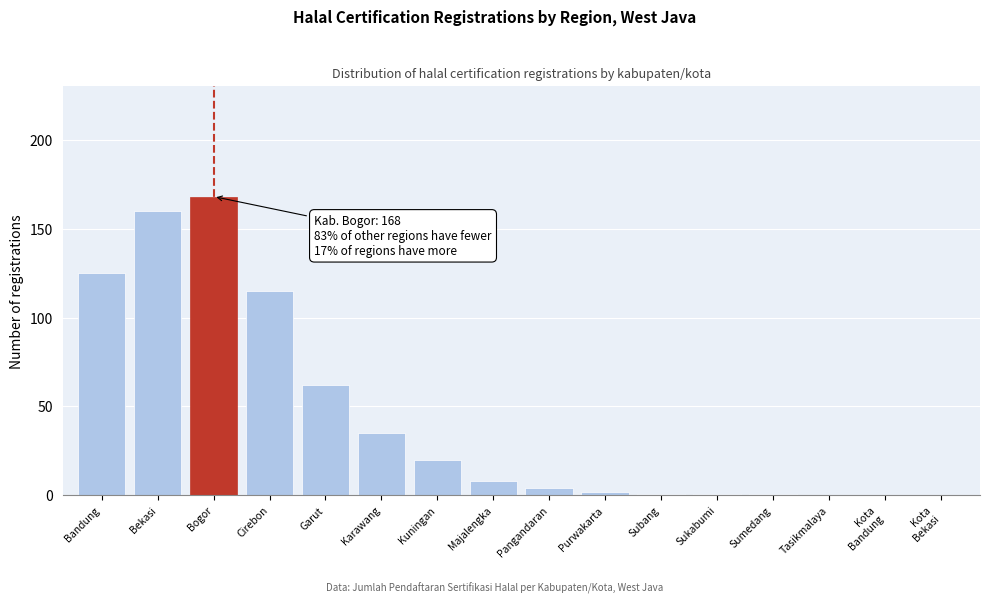

Where is the data nearest to the value 84?

Garut